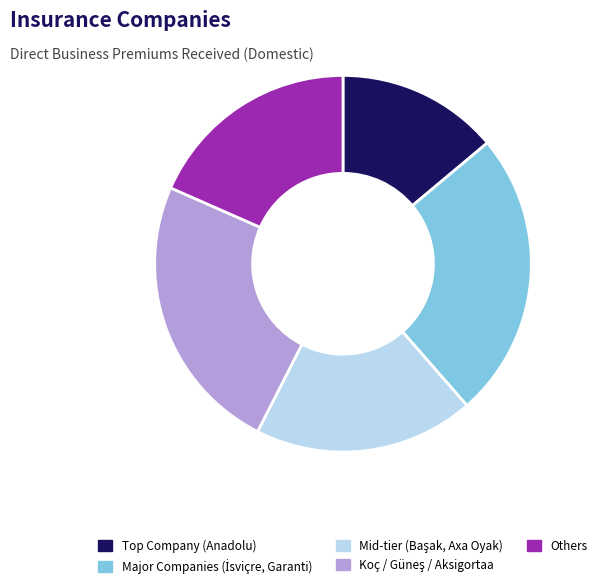

Does any single category account for the majority?

No